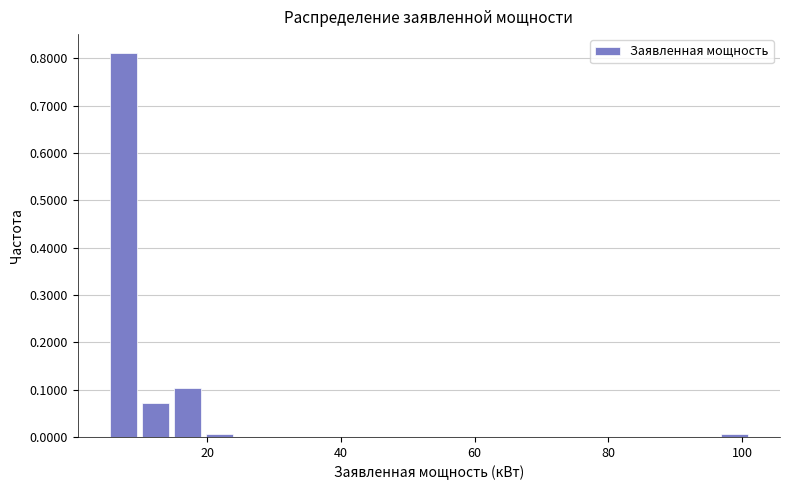

Read against the x-axis, roughly where is the centre of the tallest bar?

8